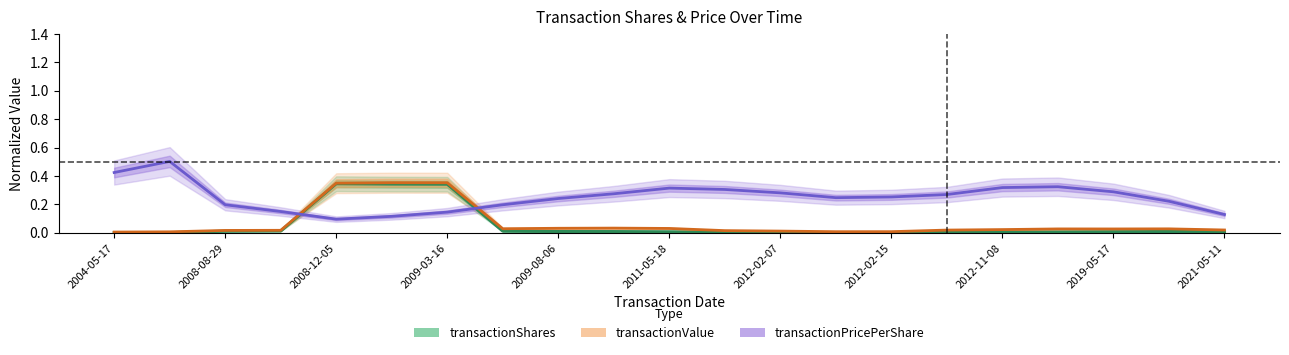

Is the value of transactionPricePerShare at 2008-12-05 greater than the value of transactionShares at 2009-03-16?

Yes